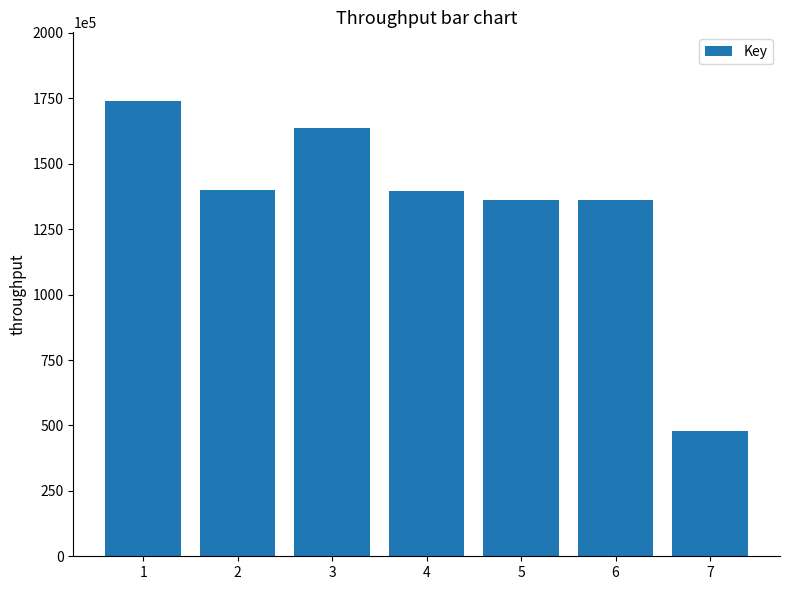

What is the ratio of the value at 5 to the value at 7?

2.8